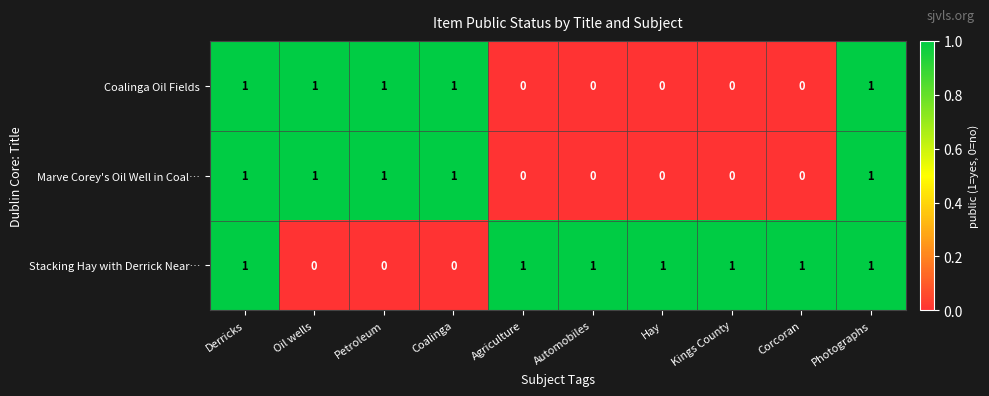

Which series has the largest total across all categories?

Stacking Hay with Derrick Near…